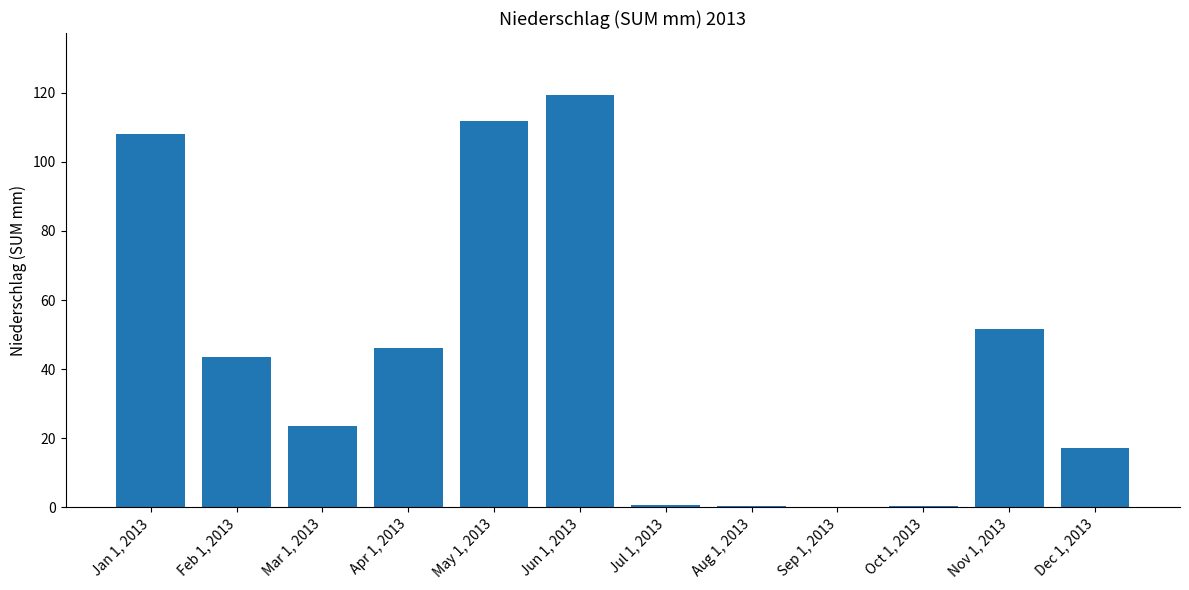

Approximately how many times larger is the value at Nov 1, 2013 compared to Mar 1, 2013?

2.2